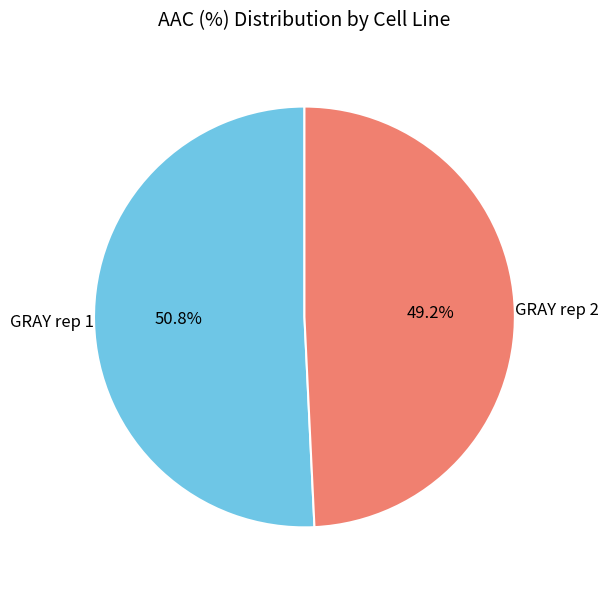

Is the sum of GRAY rep 1 and GRAY rep 2 greater than half?

Yes